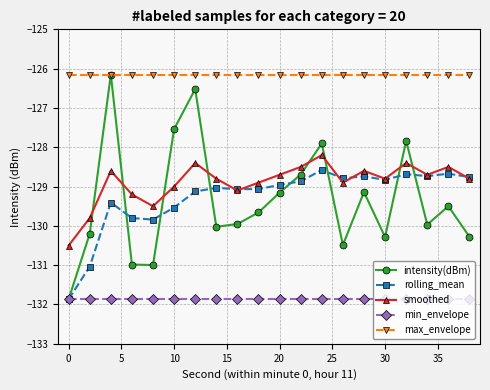

What is the minimum value for min_envelope?

-131.9